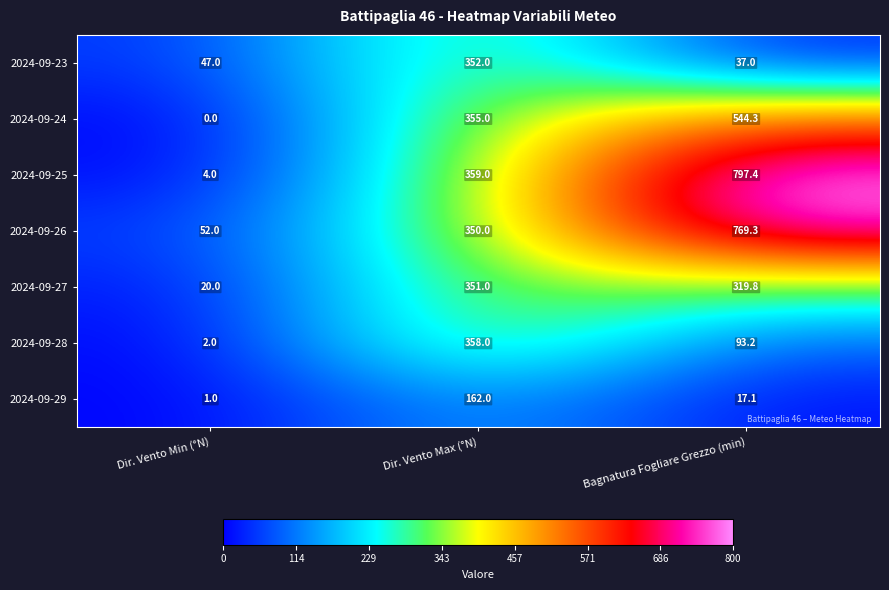

The 2024-09-23 series shows 69.1 at Dir. Vento Min (°N). True or false?

False